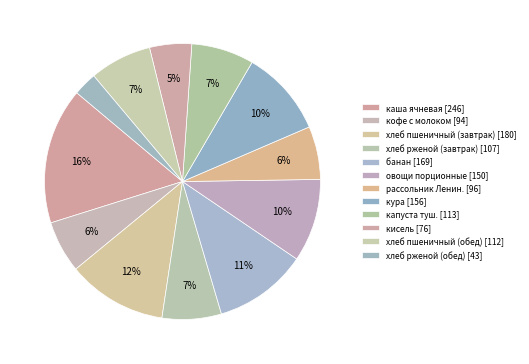

How much of the chart is everything except овощи порционные?

90.3%